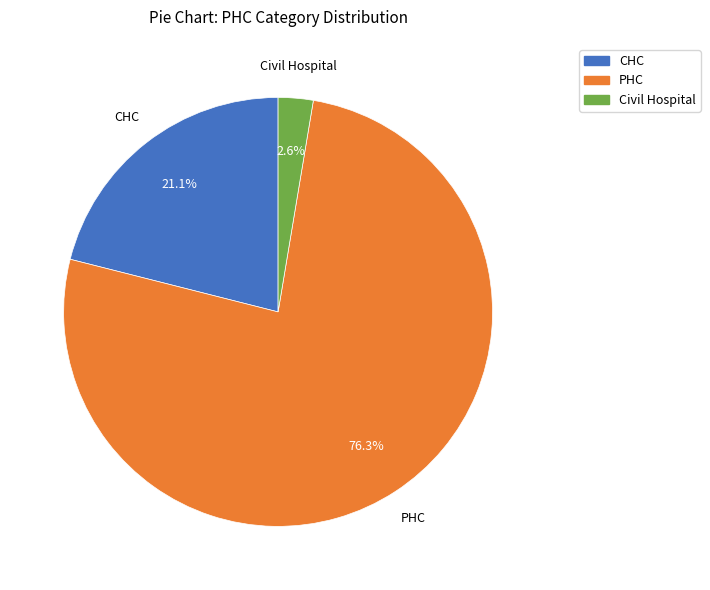

What is the total percentage of PHC and CHC?

97.4%